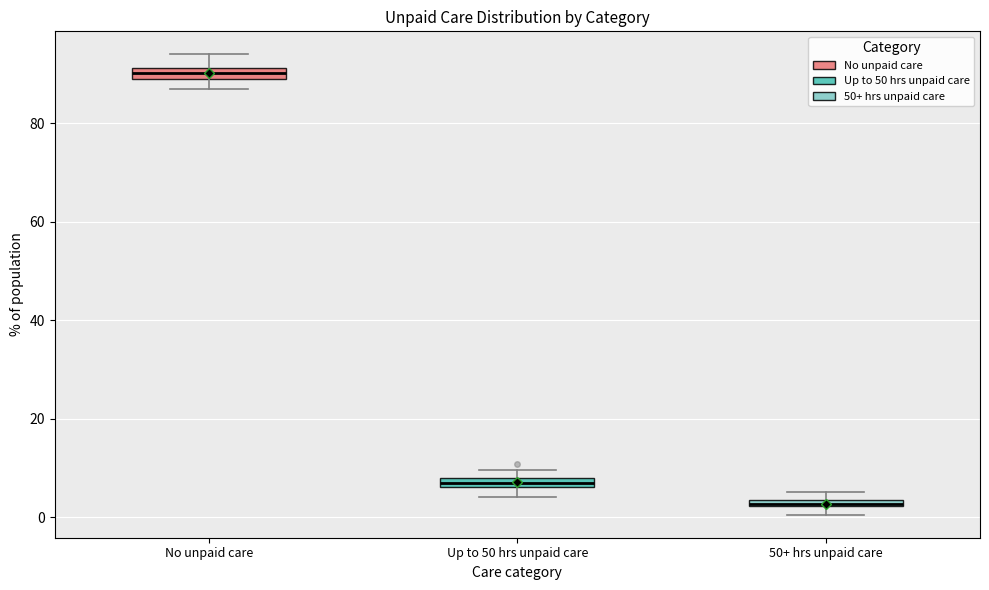

Where is the lower edge of the box for 50+ hrs unpaid care on the y-axis? The values are not printed on the chart, so give them approximately, as read against the axis.

2